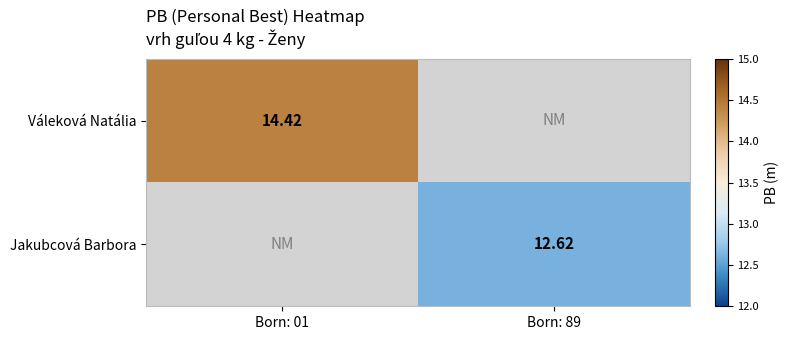

Is the value of Váleková Natália at Born: 01 greater than the value of Jakubcová Barbora at Born: 89?

Yes